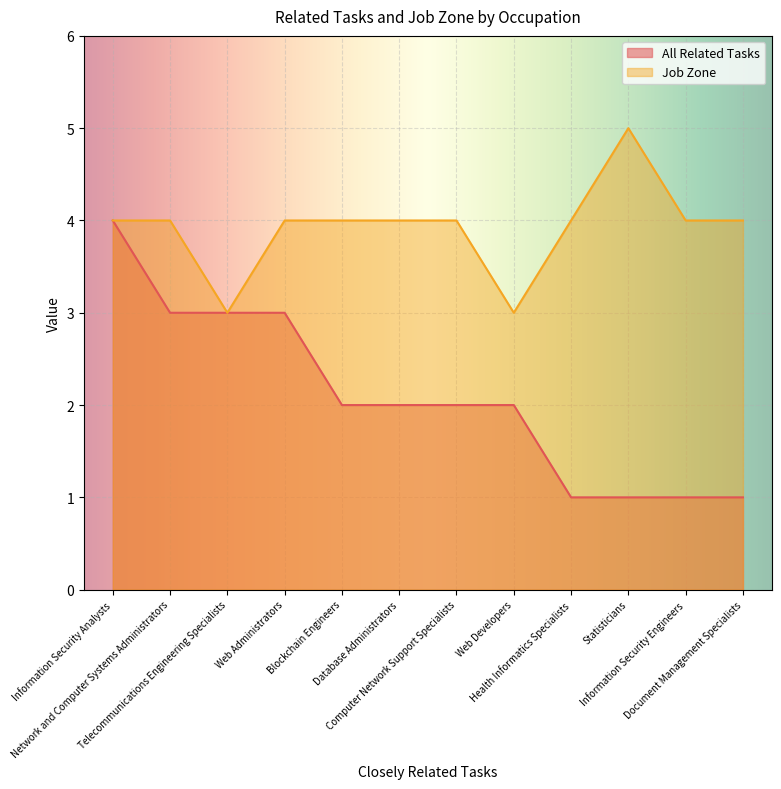

True or false: Job Zone and All Related Tasks cross at least once.

False